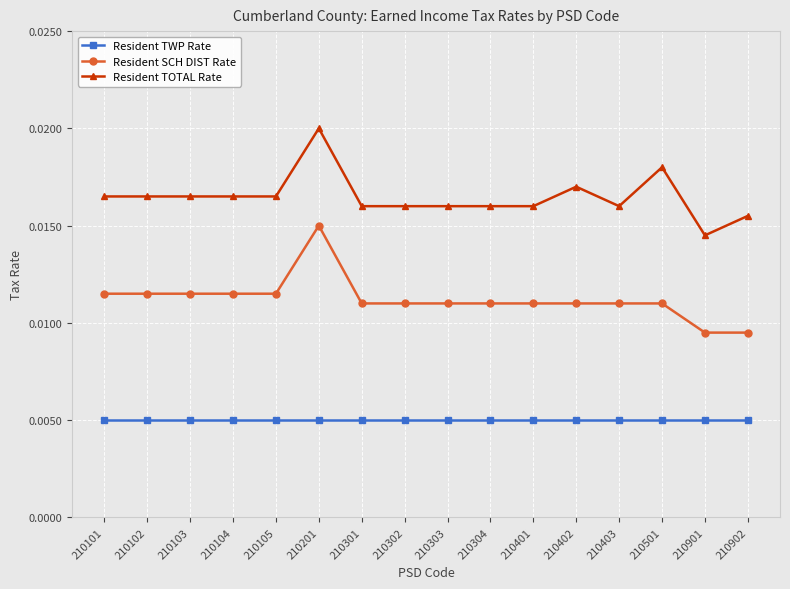

How many lines are shown in the chart?

3